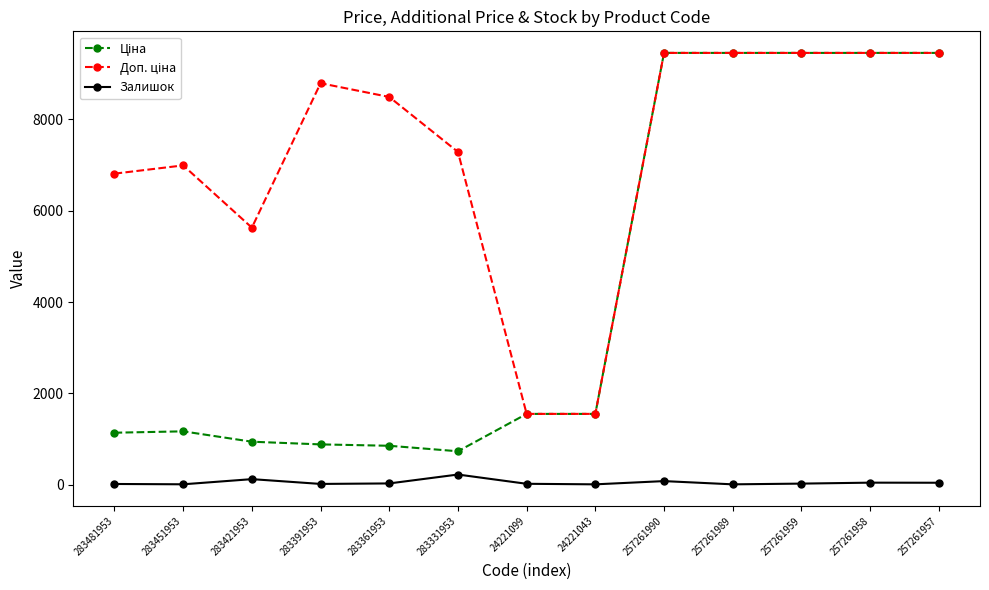

True or false: Залишок has more than 1 points higher than both neighbors.

True